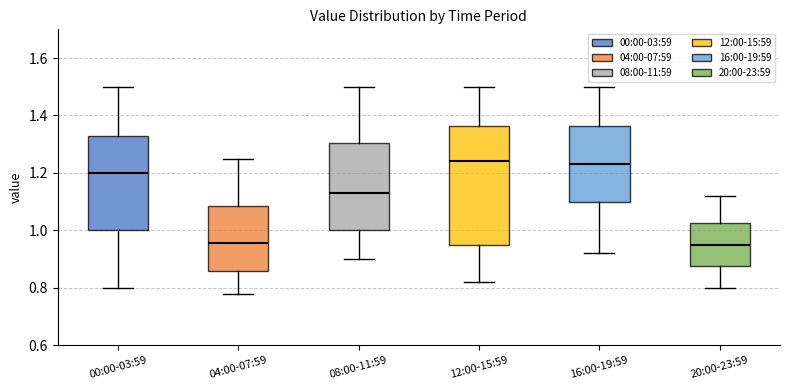

Reading left to right, transcribe this box plot: for each box, give where its median line is, the range the box spans, and where its two whiskers end, as read against the y-axis. The values are not printed on the chart, so give them approximately, as read against the axis.

00:00-03:59: median 1.20, box 1.00 to 1.34, whiskers 0.80 to 1.50
04:00-07:59: median 0.96, box 0.86 to 1.08, whiskers 0.78 to 1.26
08:00-11:59: median 1.14, box 1.00 to 1.30, whiskers 0.90 to 1.50
12:00-15:59: median 1.24, box 0.96 to 1.36, whiskers 0.82 to 1.50
16:00-19:59: median 1.24, box 1.10 to 1.36, whiskers 0.92 to 1.50
20:00-23:59: median 0.96, box 0.88 to 1.02, whiskers 0.80 to 1.12